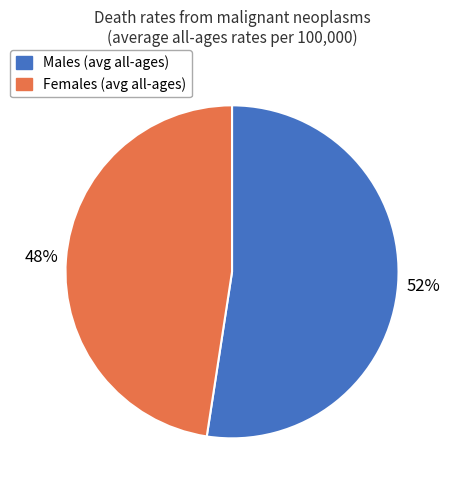

Rank the categories by value from highest to lowest.

Males (avg all-ages), Females (avg all-ages)